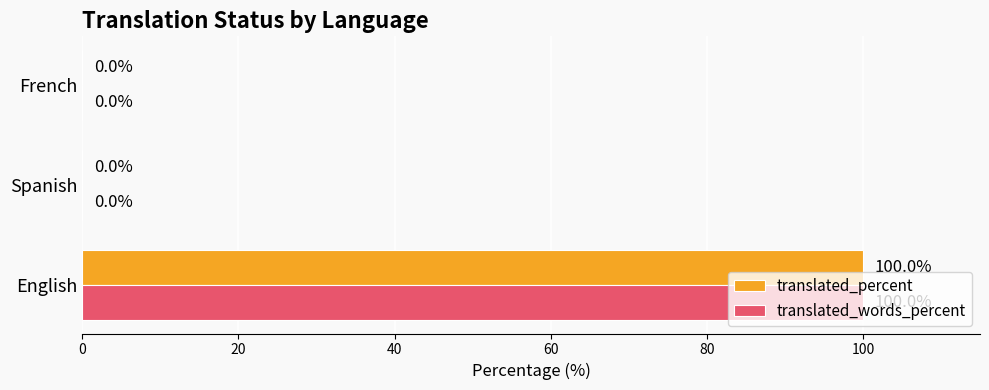

How many data points does each series have?

3